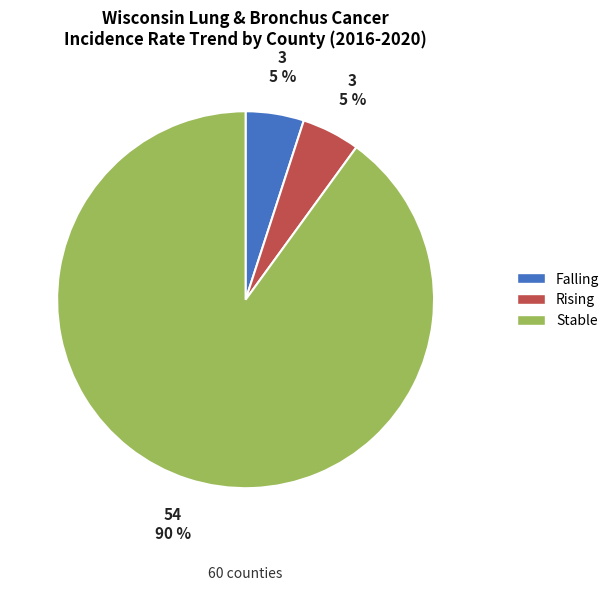

How many slices are in this pie chart?

3